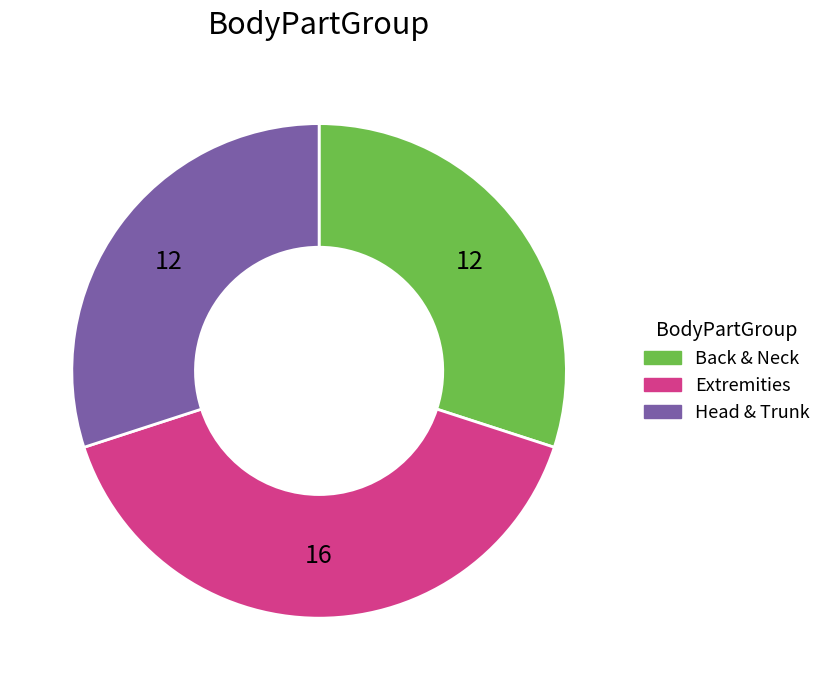

Combined, do Extremities and Back & Neck account for over 50%?

Yes